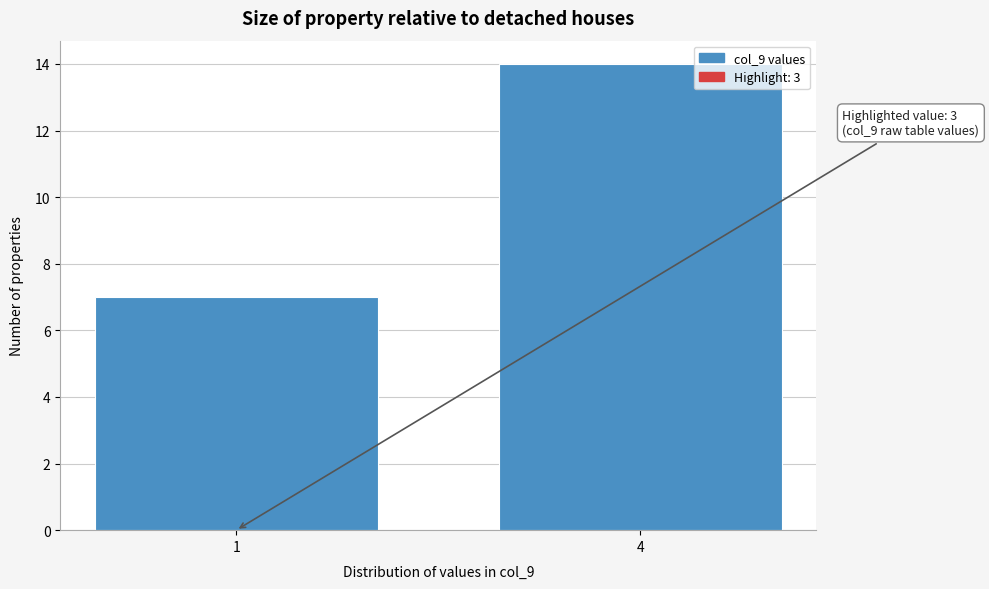

Reading right to left, list all the values displayed in this chart.

14	7